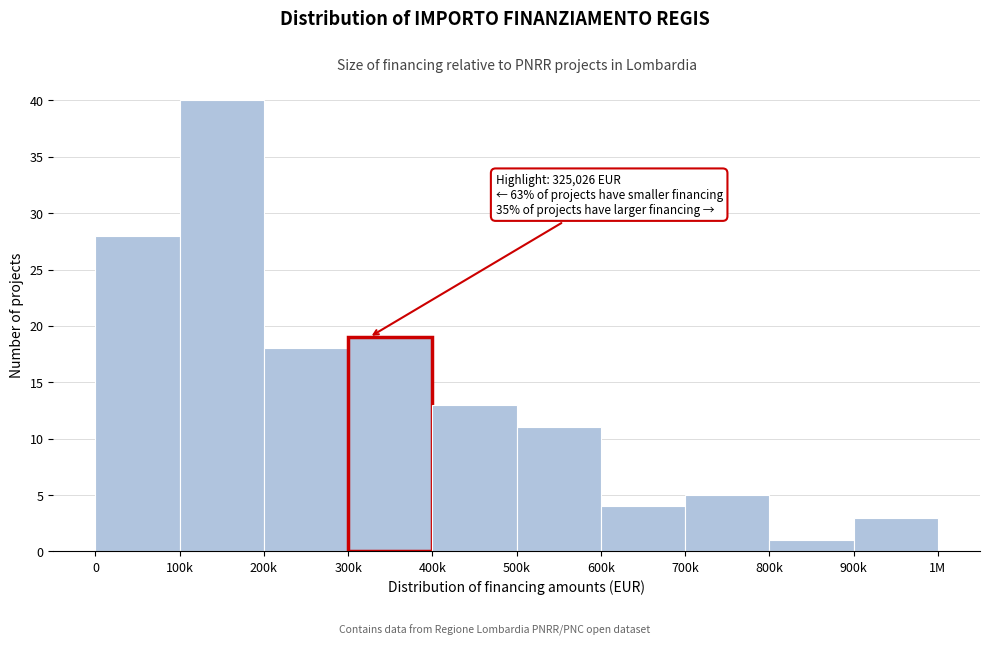

Reading right to left, what are all the values shown in this chart?

900k=3	800k=1	700k=5	600k=4	500k=11	400k=13	300k=19	200k=18	100k=40	0=28